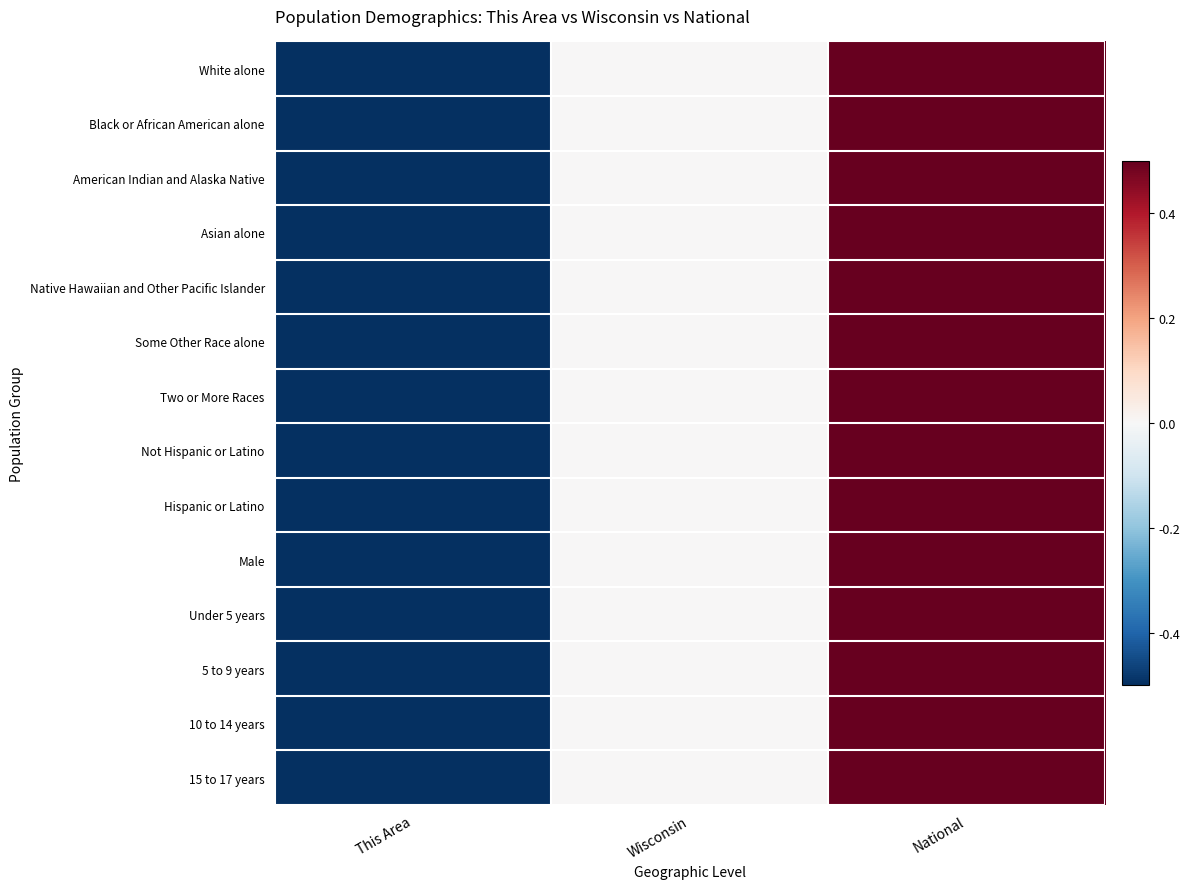

Which label corresponds to the smallest value in the chart?

This Area